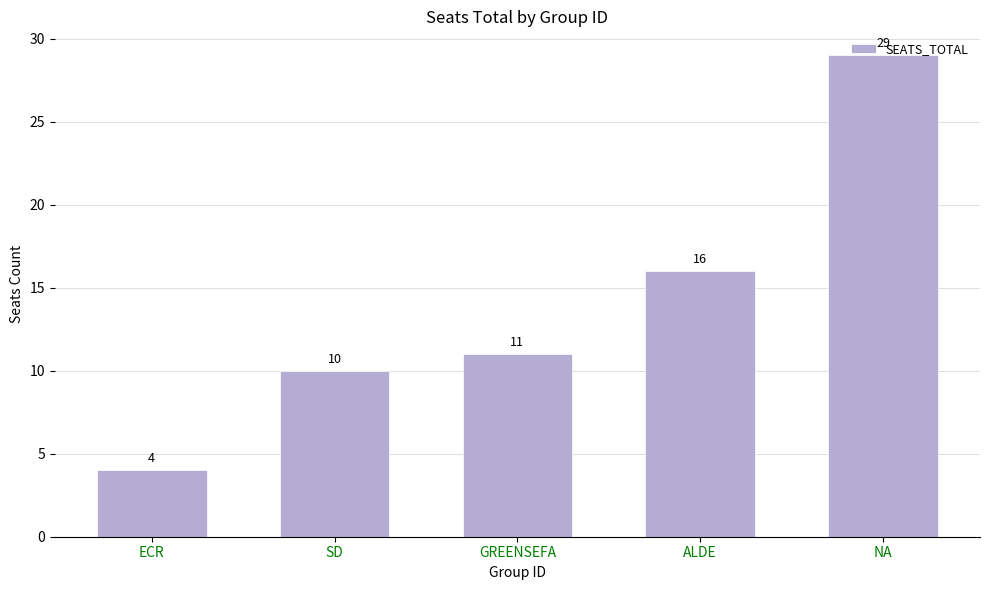

Is it true that the value at SD is 10?

True